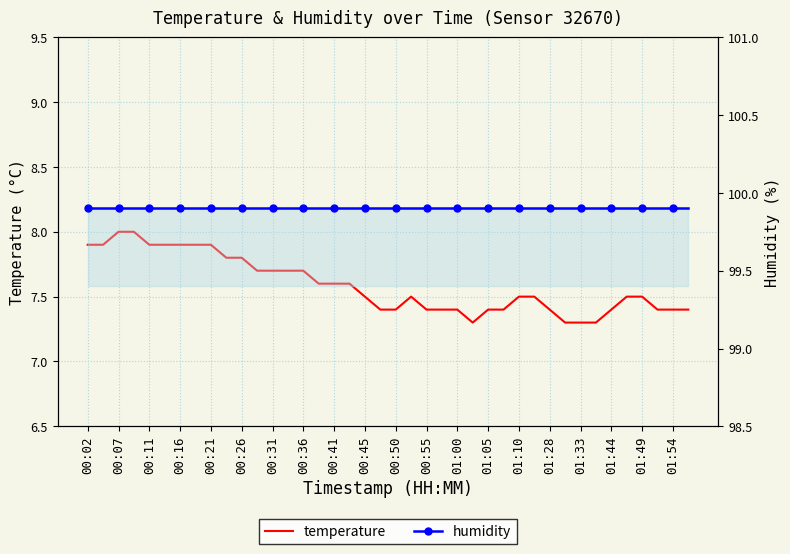

Where is temperature nearest to the value 7?

25